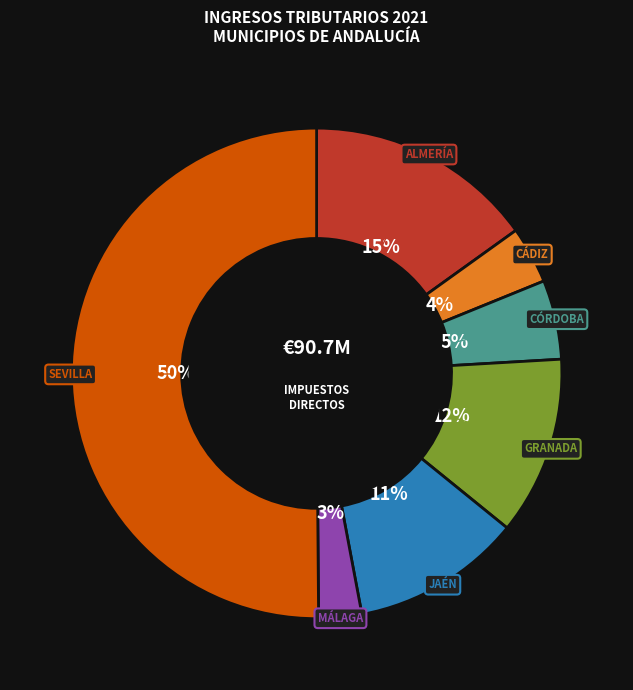

To the nearest percent, what is the difference between the largest and smallest slice percentages?

47%